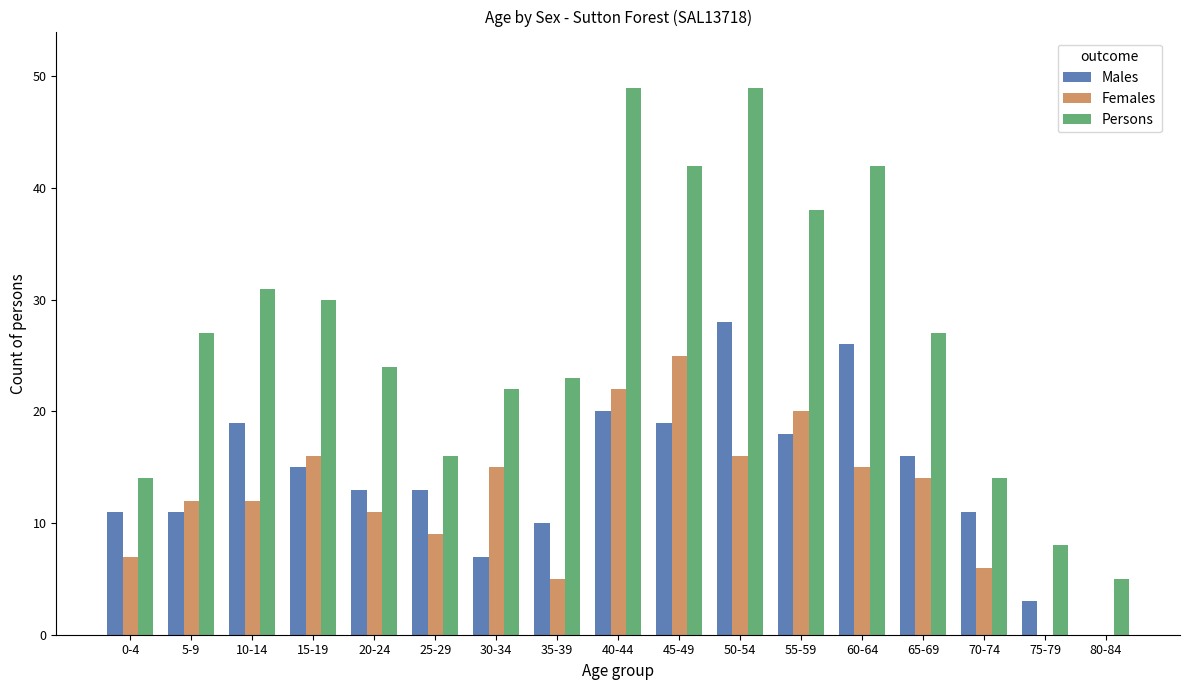

Is it true that Males equals 5 at 15-19?

False